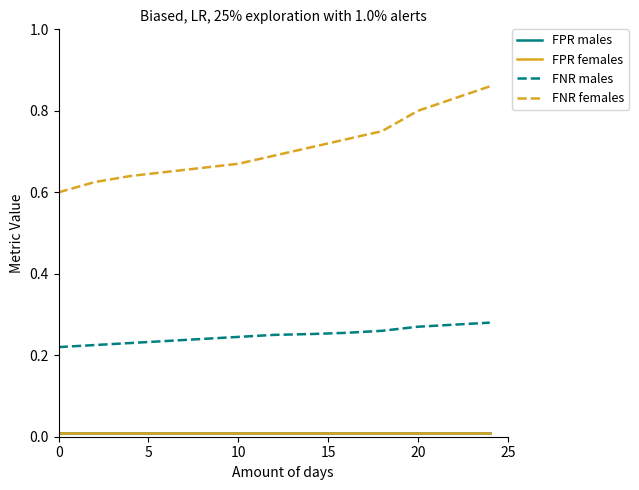

Does the chart display data point markers on the line(s)?

No